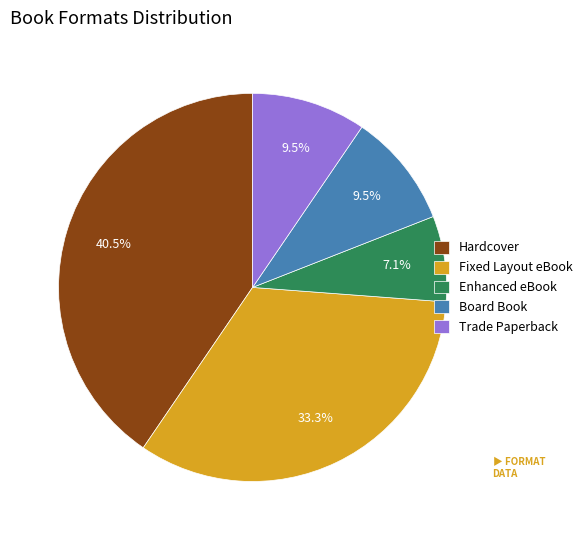

How many slices are in this pie chart?

5